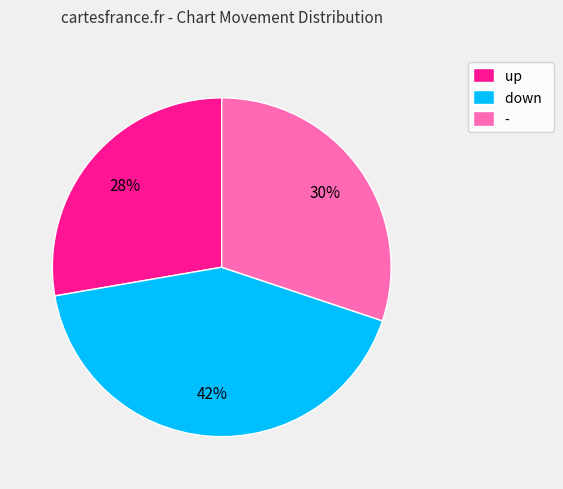

What is the largest slice in the pie chart?

down